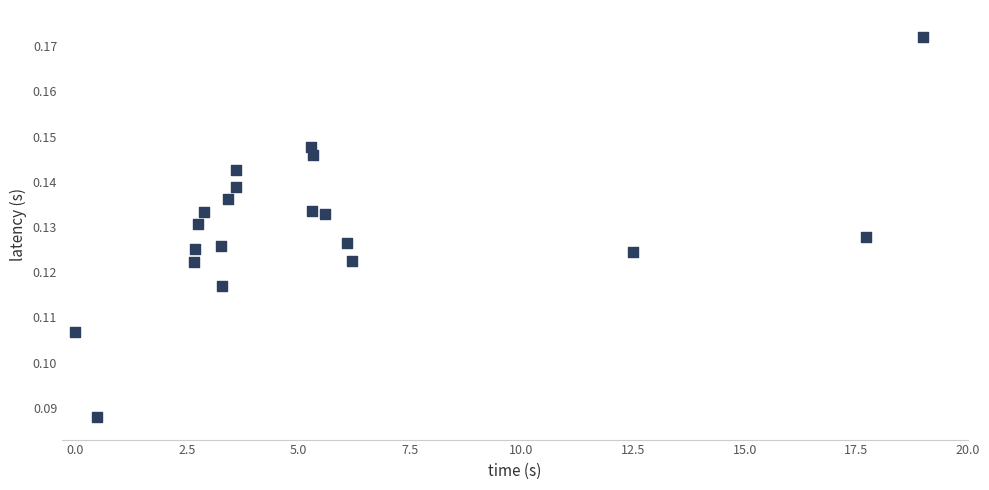

What is the range of X values (max minus min)?

19.0